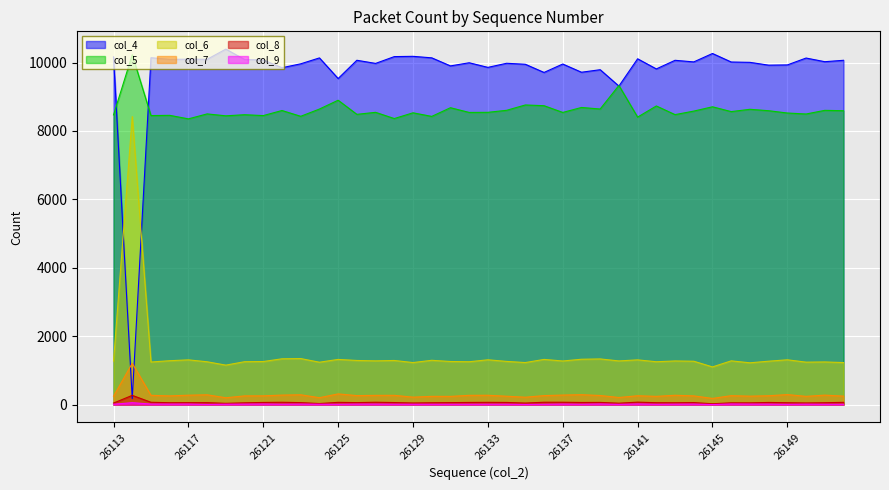

At which label does col_5 reach its minimum?

26117